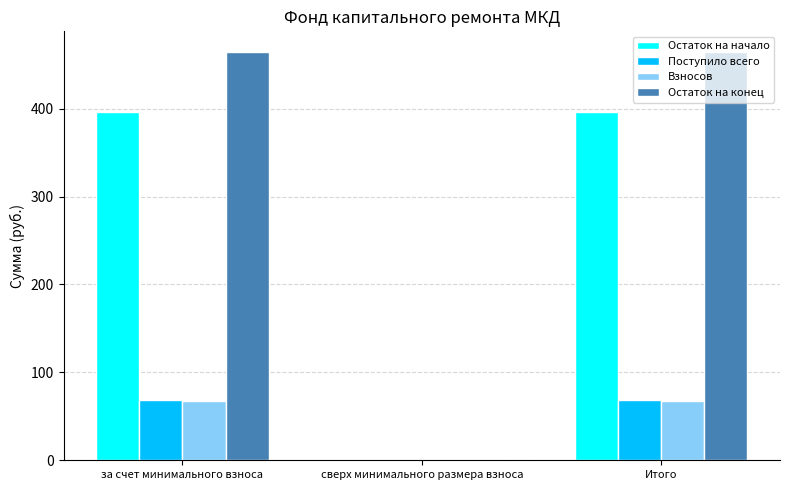

What is the maximum value for Остаток на конец?

464.8